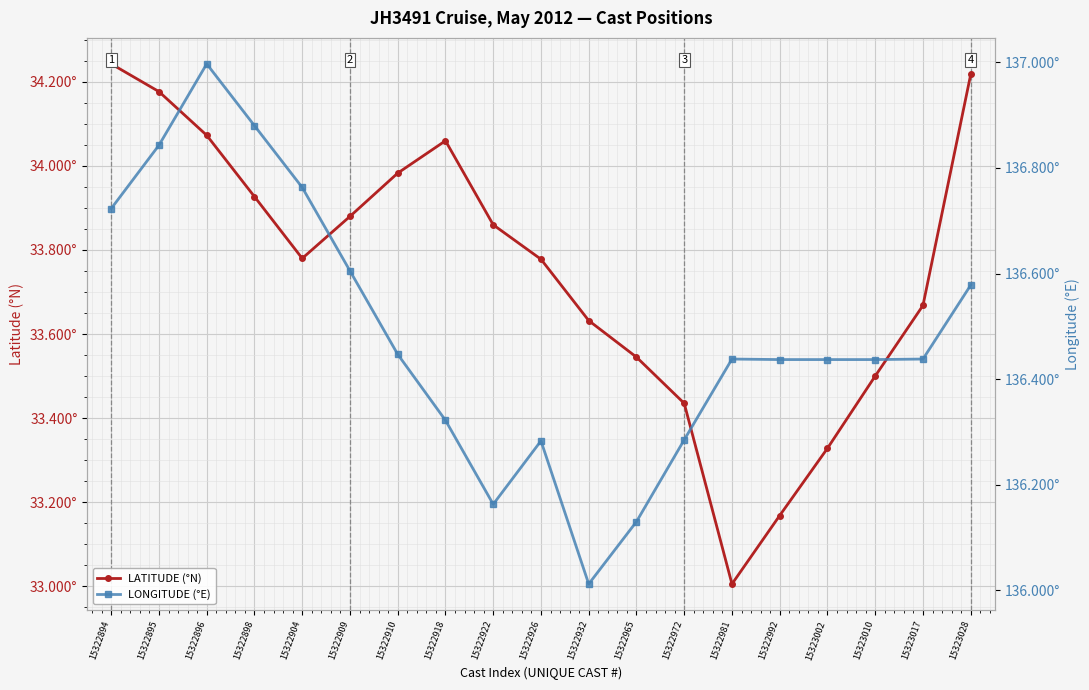

How many lines are shown in the chart?

2